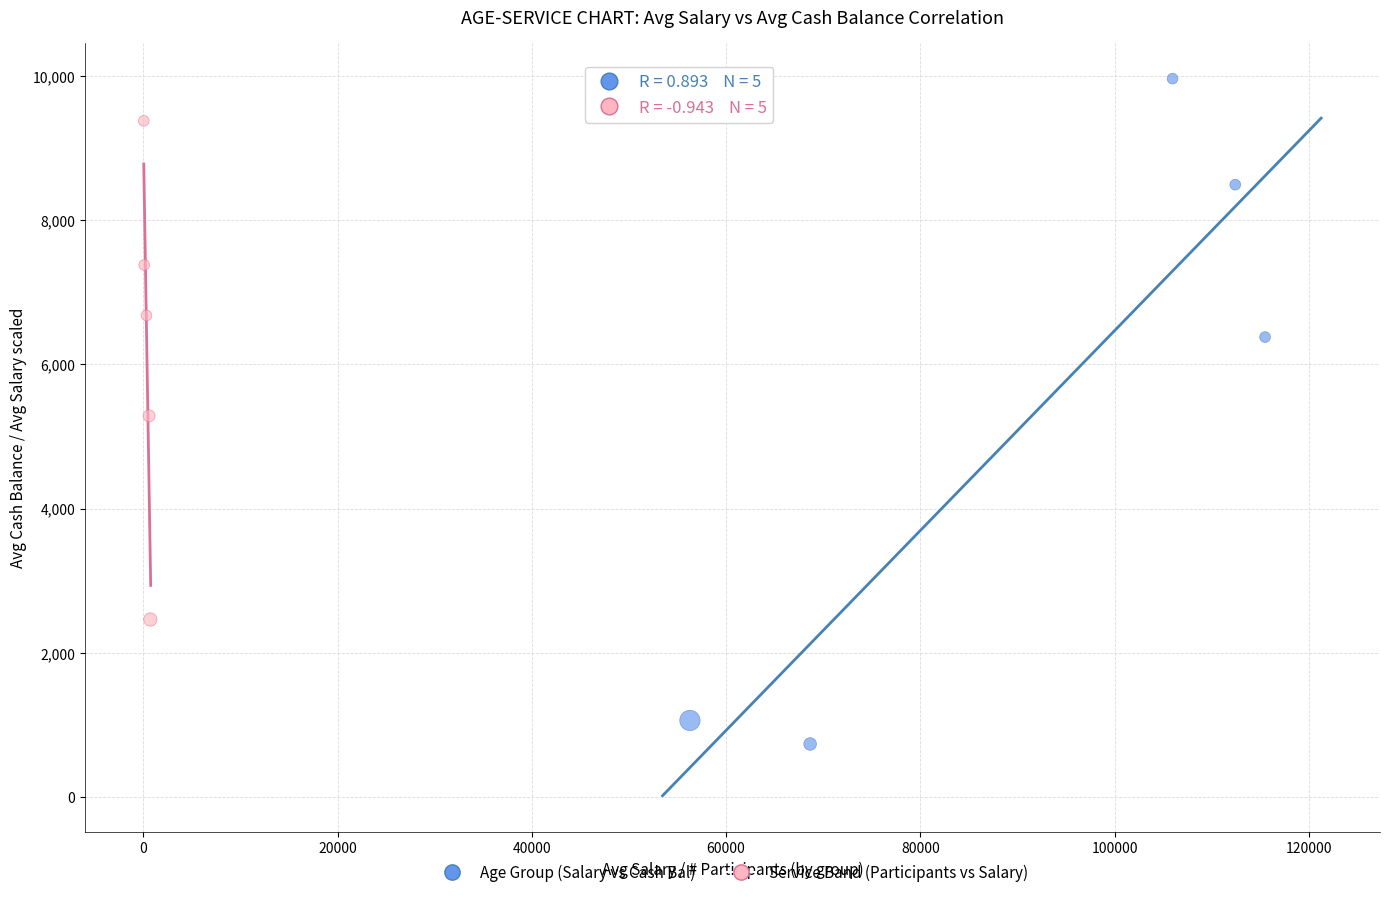

Which series reaches the minimum Y coordinate?

Age Group (Salary vs Cash Bal)